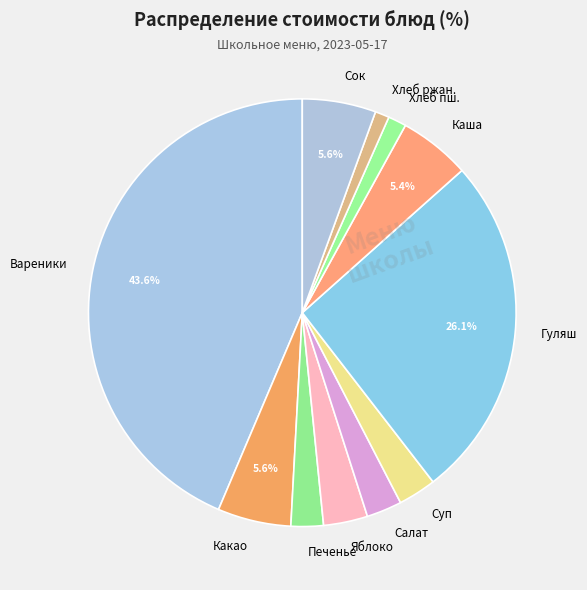

Which has a higher value, Хлеб пш. or Гуляш?

Гуляш